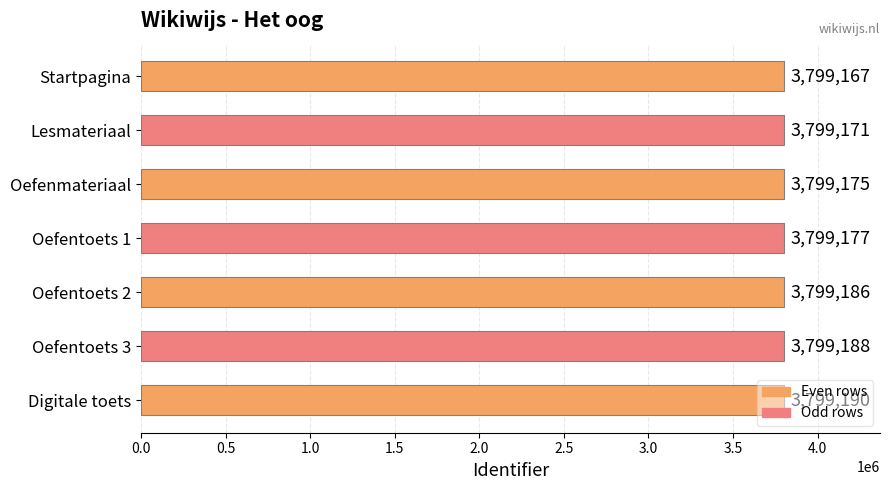

What is the change in value from Oefenmateriaal to Oefentoets 1?

+2